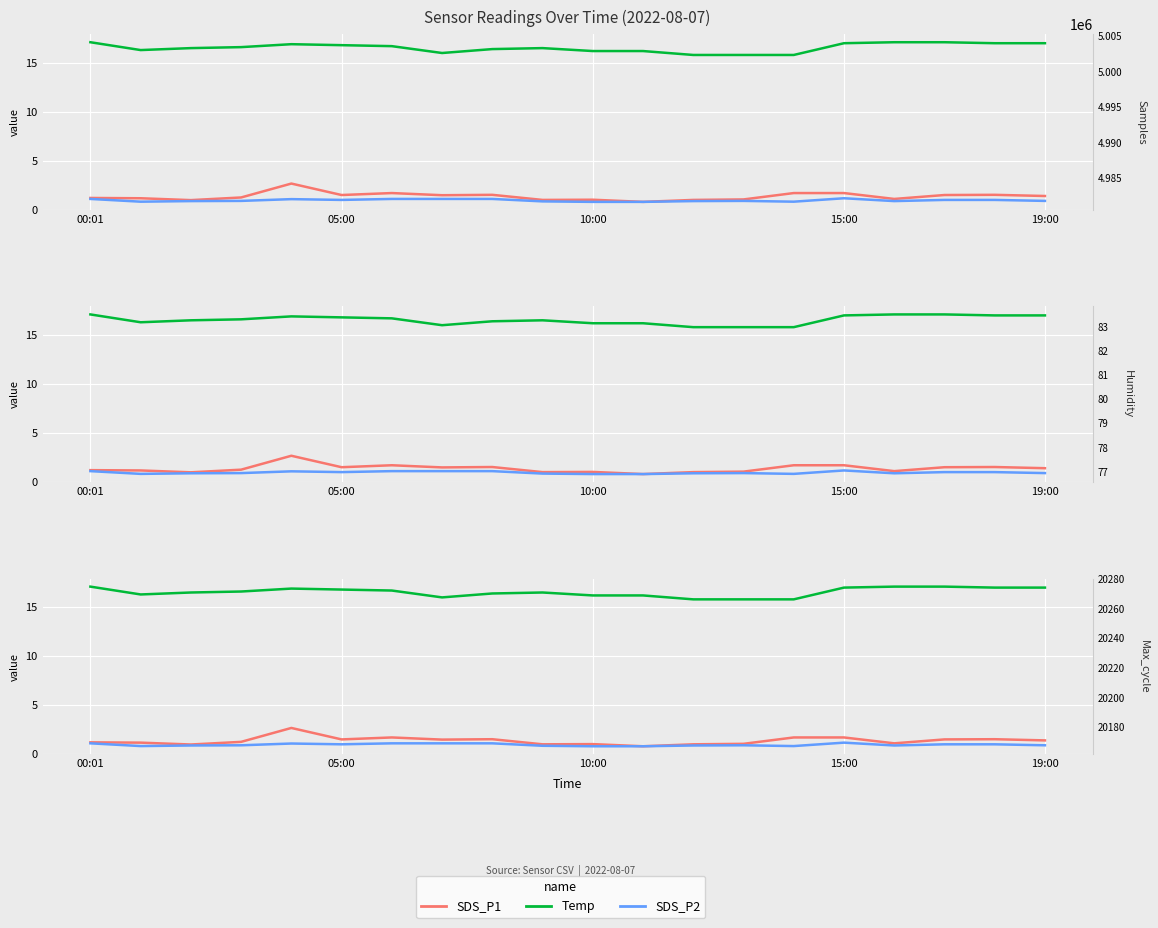

What is the sum of all SDS_P1 values?

27.3